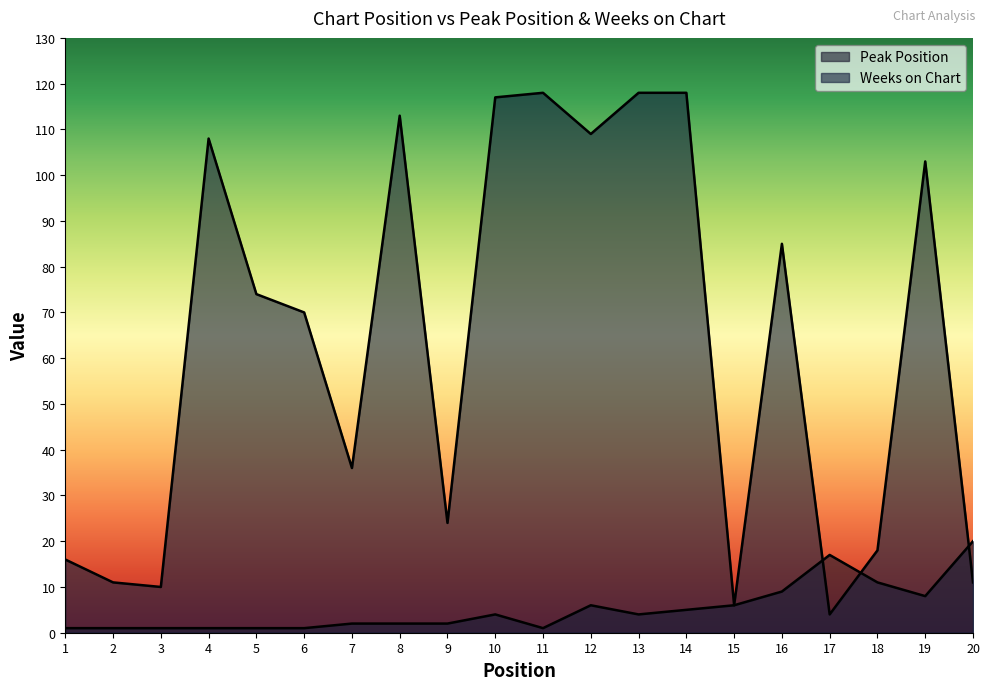

How many times do Peak Position and Weeks on Chart cross each other?

3